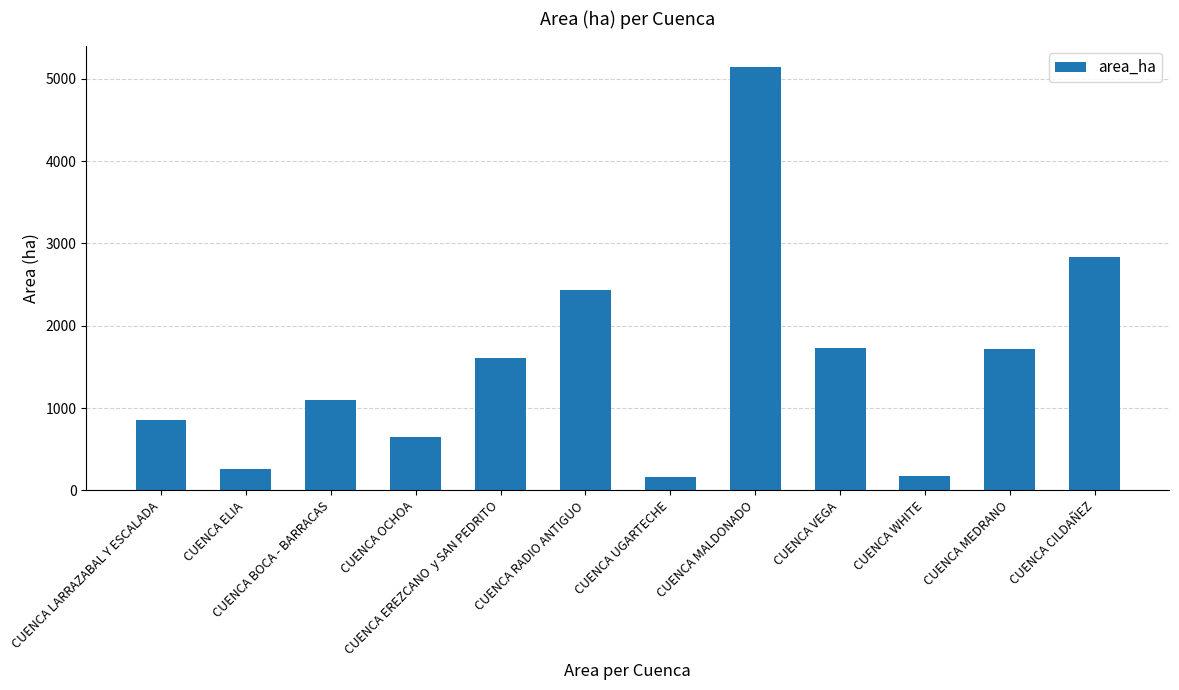

How many data points are less than 1605?

6